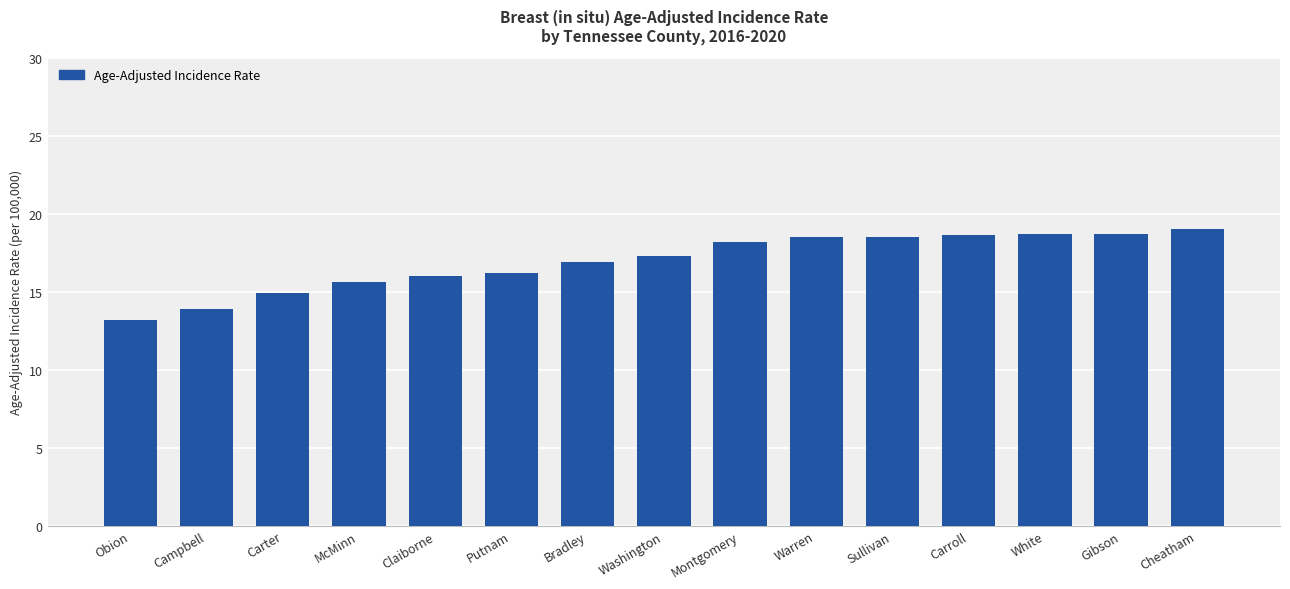

Between Carroll and Carter, which is larger?

Carroll